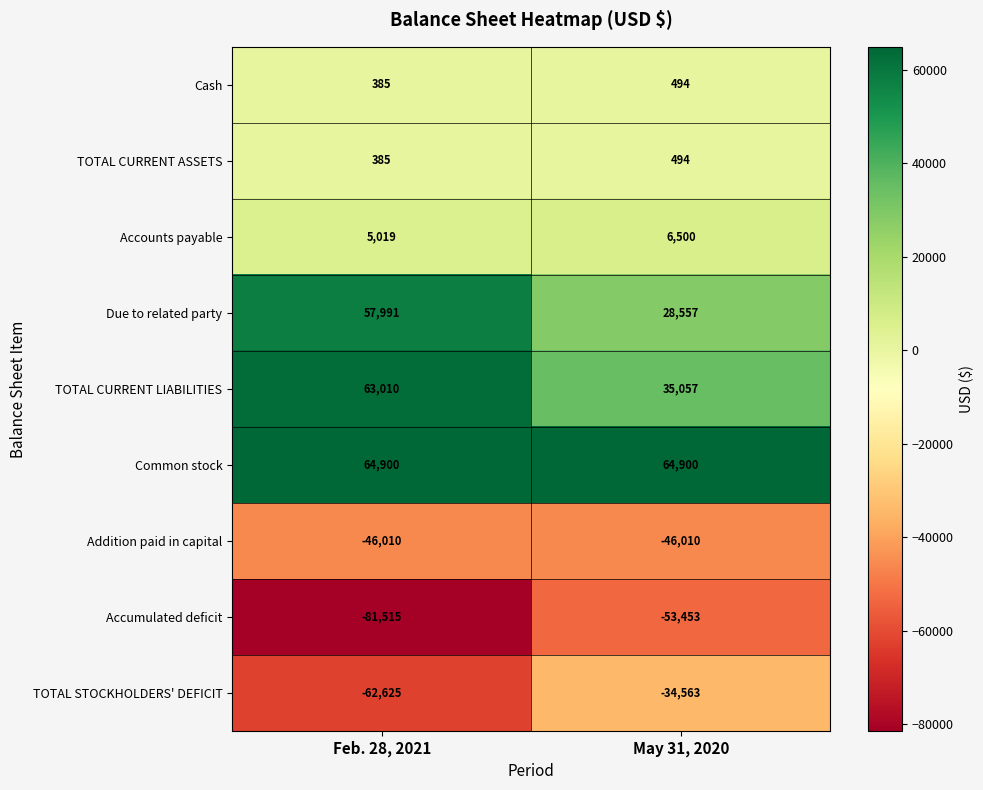

Reading left to right, extract all data points from this chart.

Cash: 385	494
TOTAL CURRENT ASSETS: 385	494
Accounts payable: 5019	6500
Due to related party: 57991	28557
TOTAL CURRENT LIABILITIES: 63010	35057
Common stock: 64900	64900
Addition paid in capital: -46010	-46010
Accumulated deficit: -81515	-53453
TOTAL STOCKHOLDERS' DEFICIT: -62625	-34563